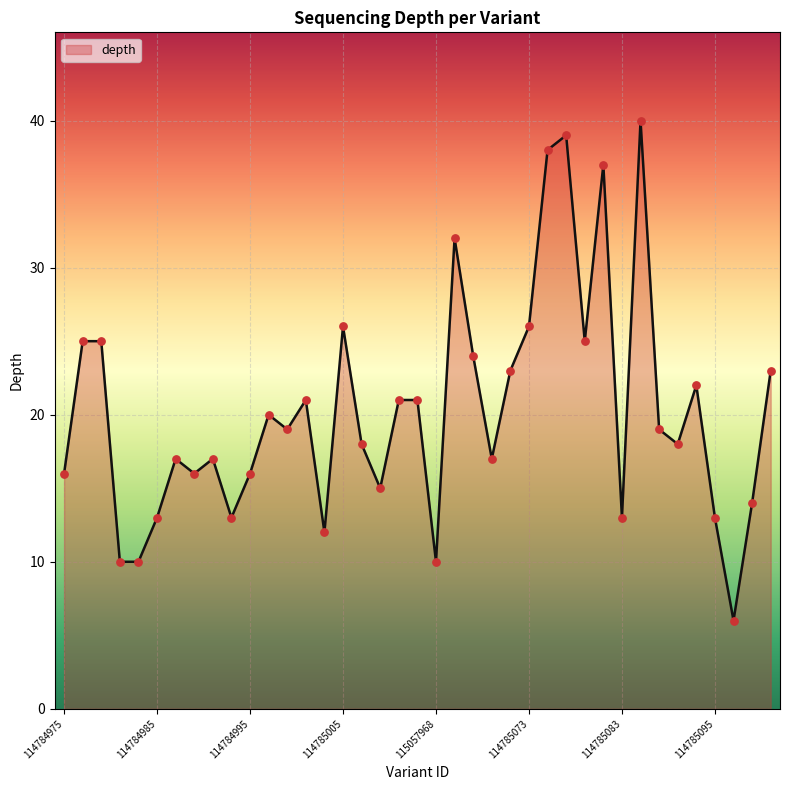

What is the minimum value shown in the chart?

6